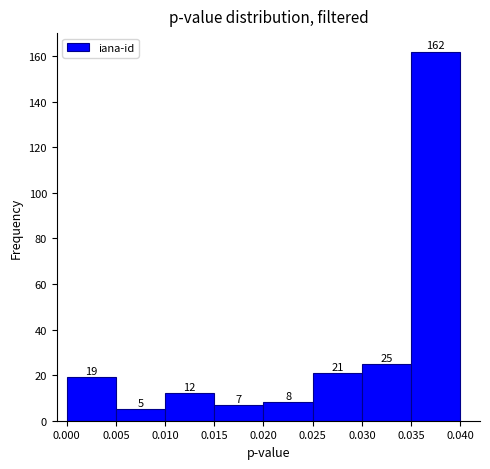

What is the height of the bar covering 0.020 to 0.025 on the x-axis?

8